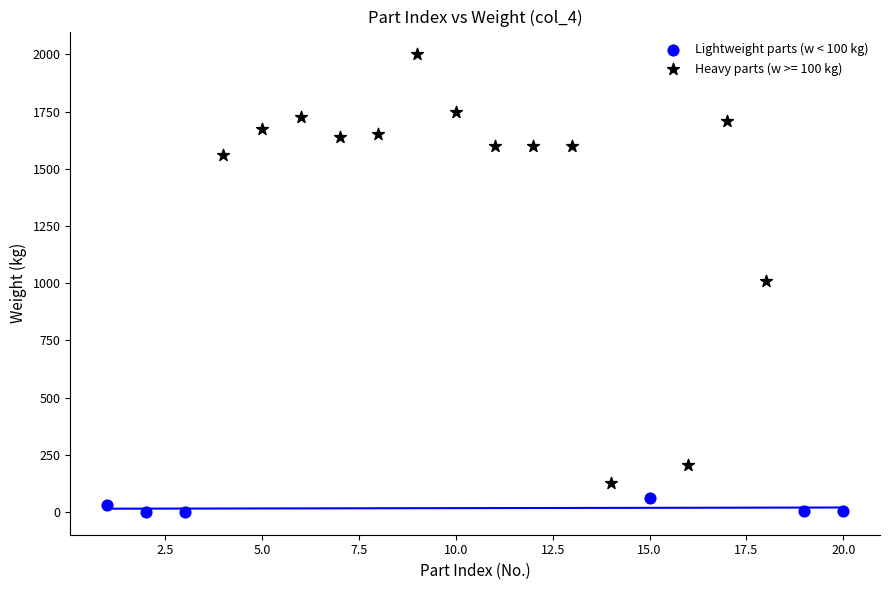

Which series reaches the maximum Y coordinate?

Heavy parts (w >= 100 kg)